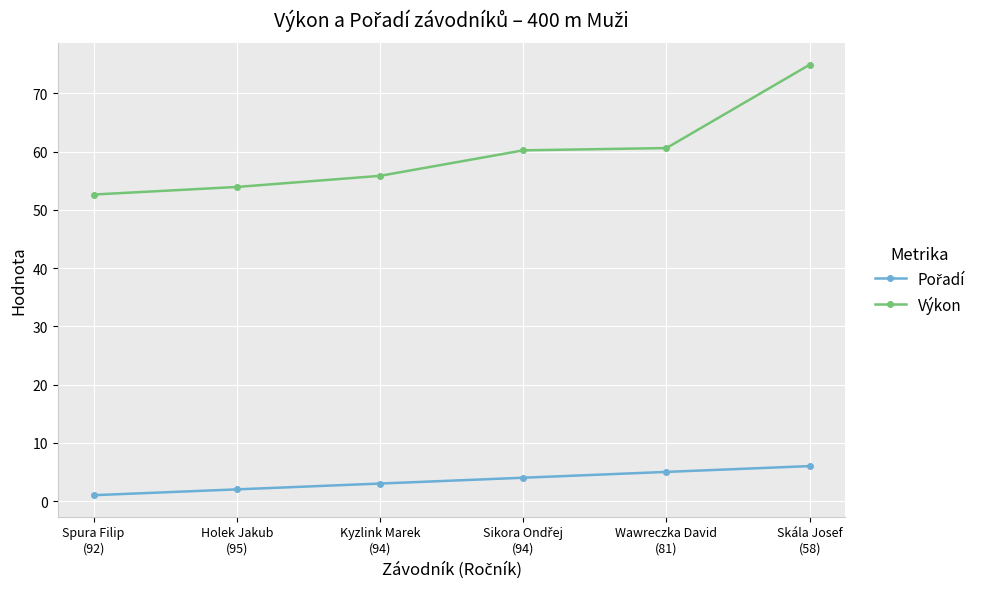

True or false: Výkon has more than 2 interior local peaks.

False